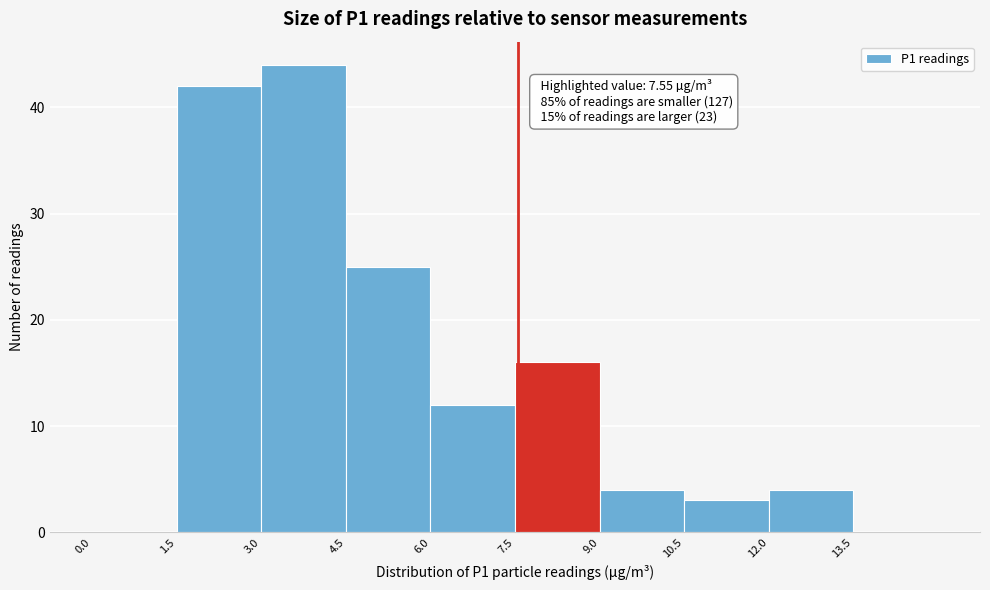

Which range on the x-axis has the tallest bar?

3.0 to 4.5